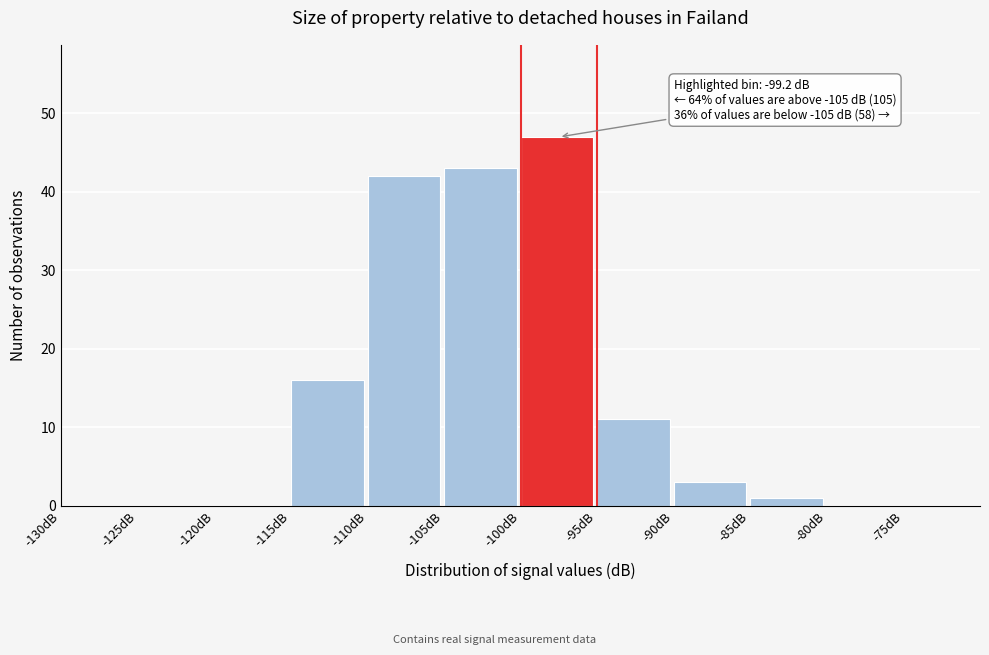

Over which range of the x-axis is the bar tallest?

-100 to -95